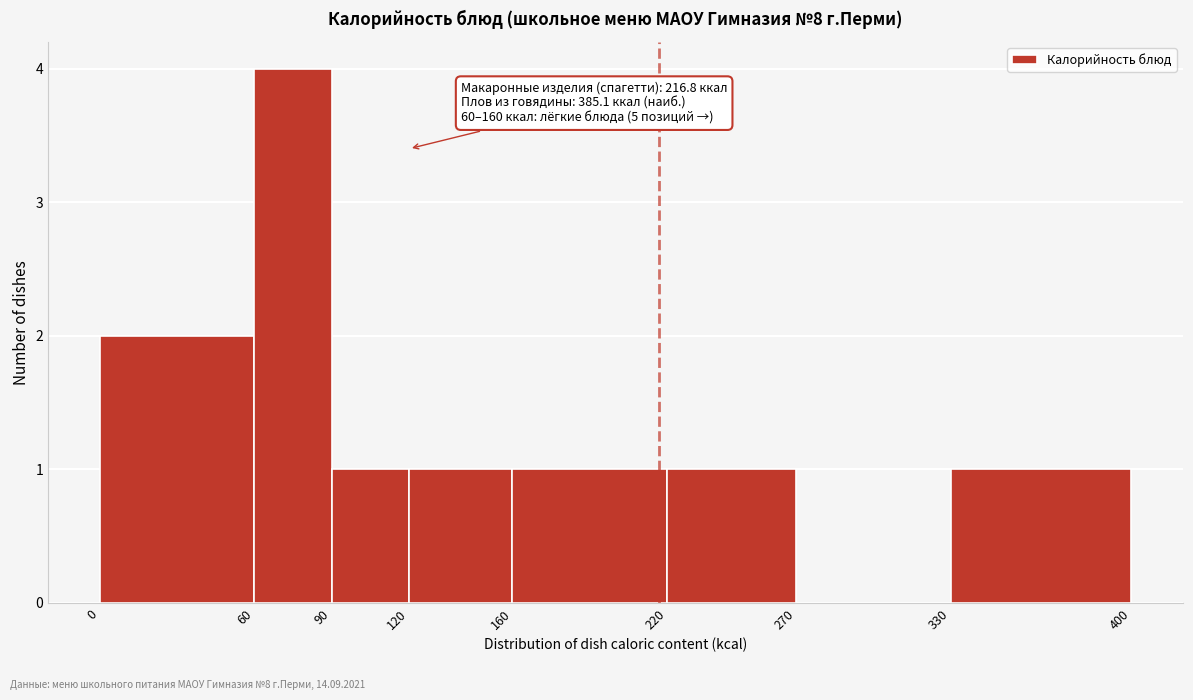

Which range on the x-axis has the tallest bar?

60 to 90